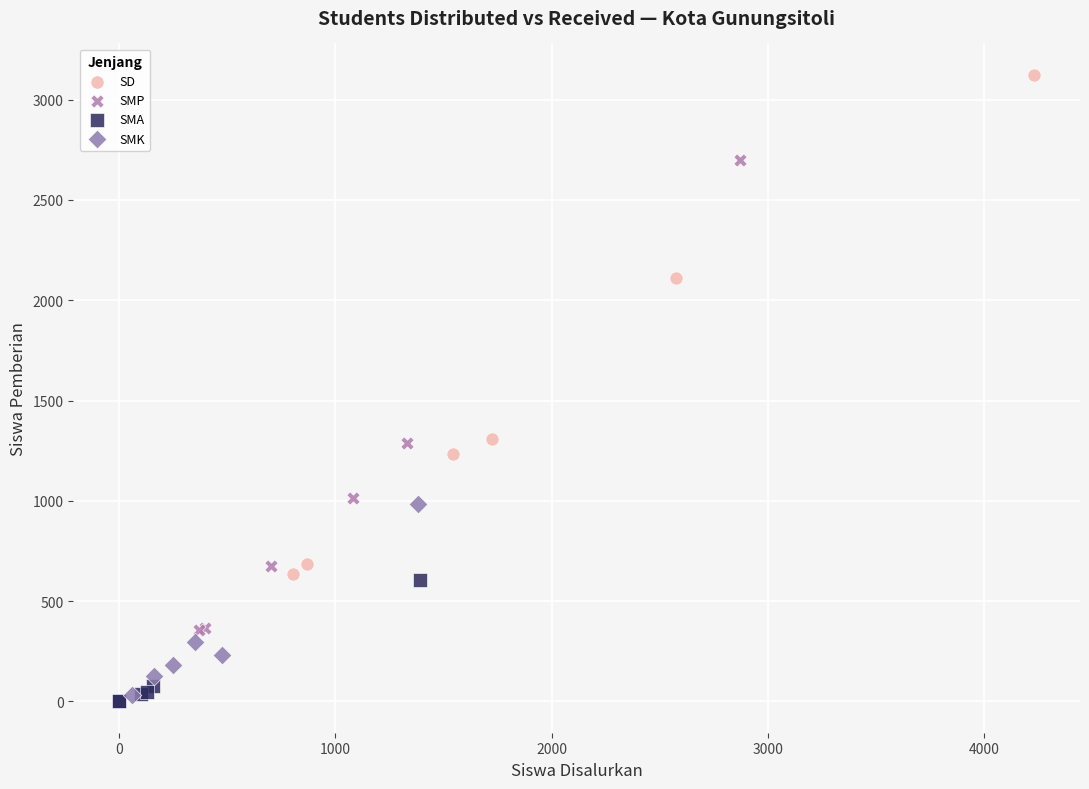

Which series reaches the minimum Y coordinate?

SMA